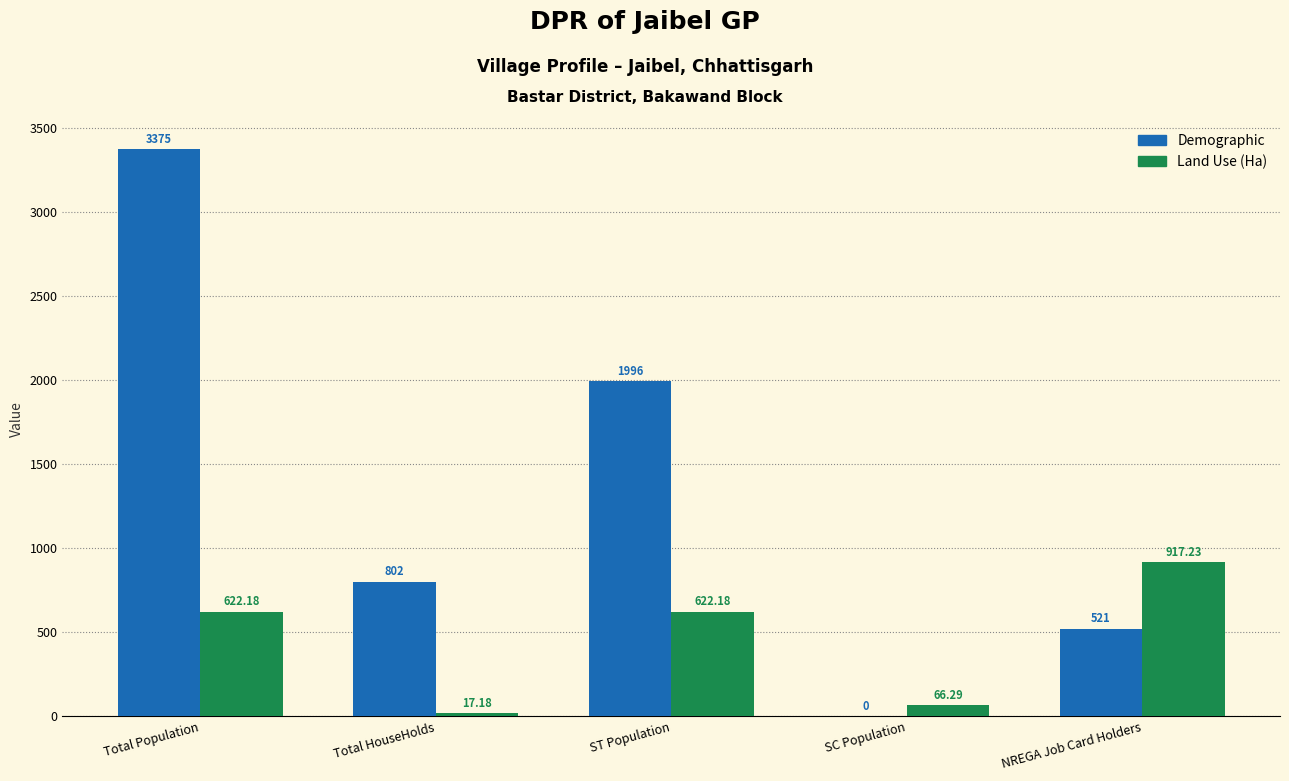

What is the sum of all Land Use (Ha) values?

2245.1